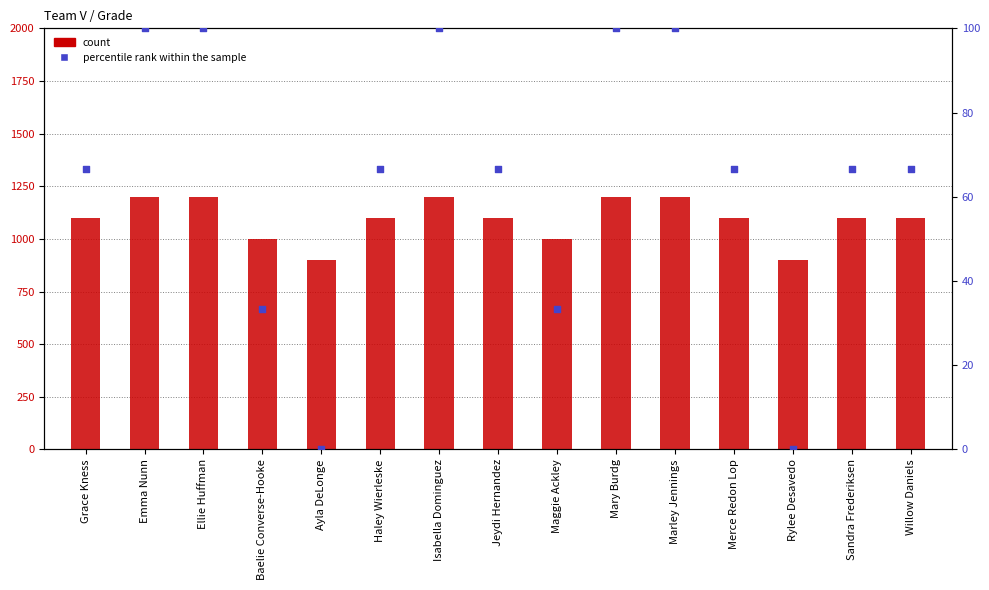

Which series has the widest spread of Y values?

count